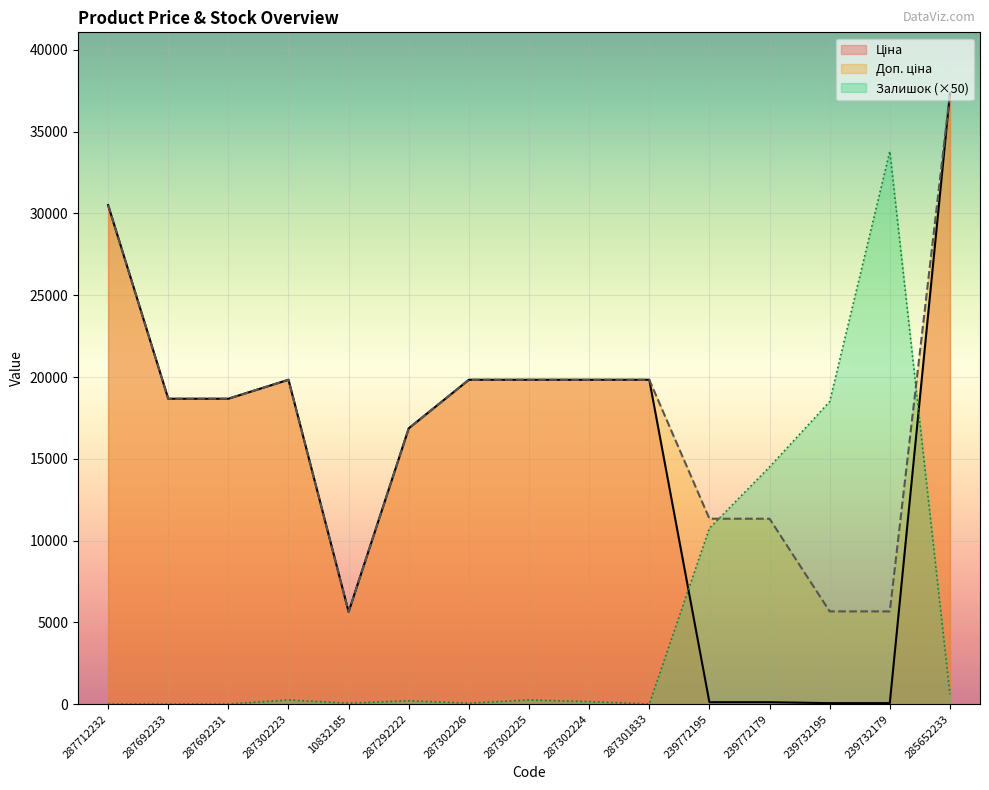

What is the spread (max minus min) of values at 285652233?

36743.0